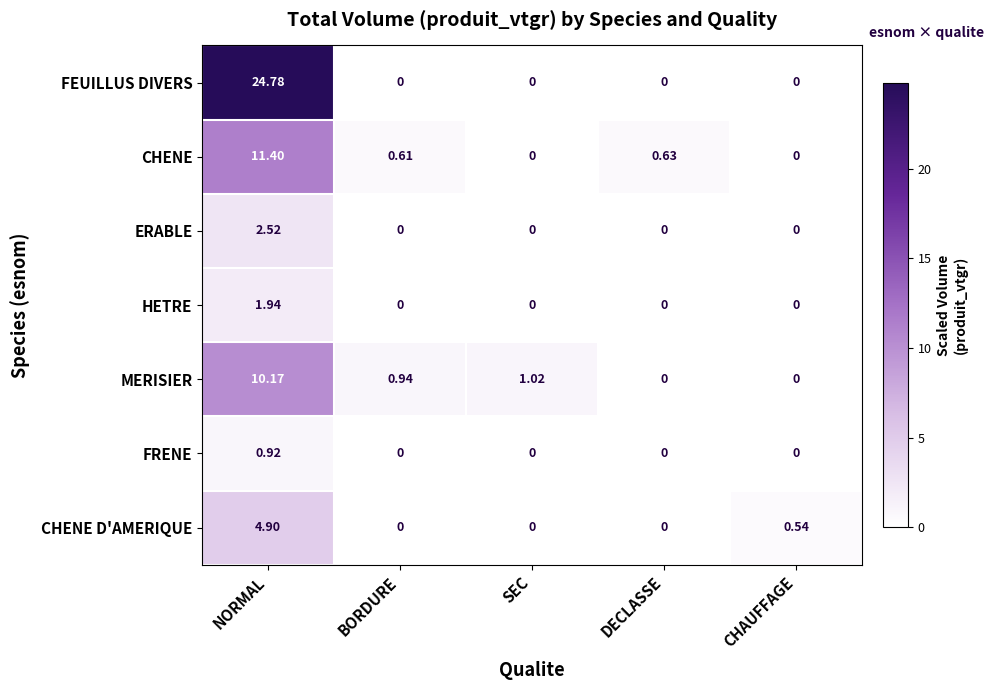

Between NORMAL and DECLASSE, which series saw the biggest shift?

FEUILLUS DIVERS